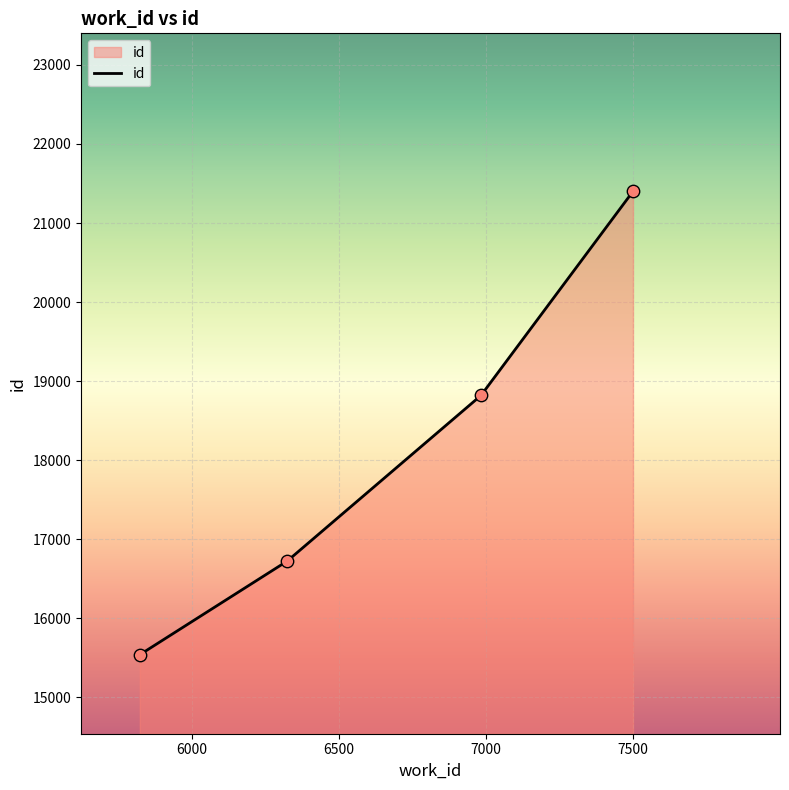

What is the smallest value displayed?

15538